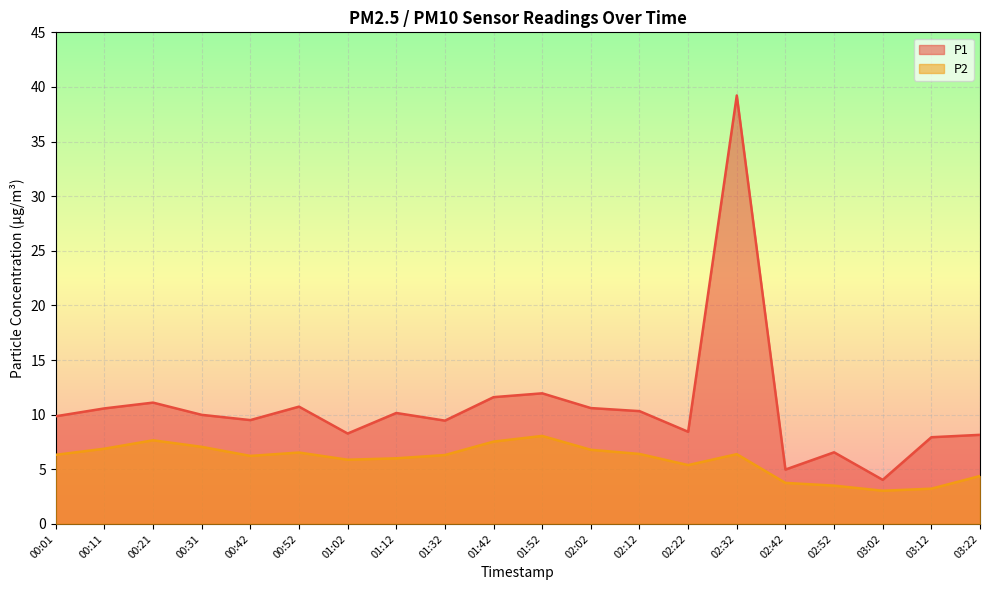

Which has a higher value, 02:42 or 00:52?

00:52